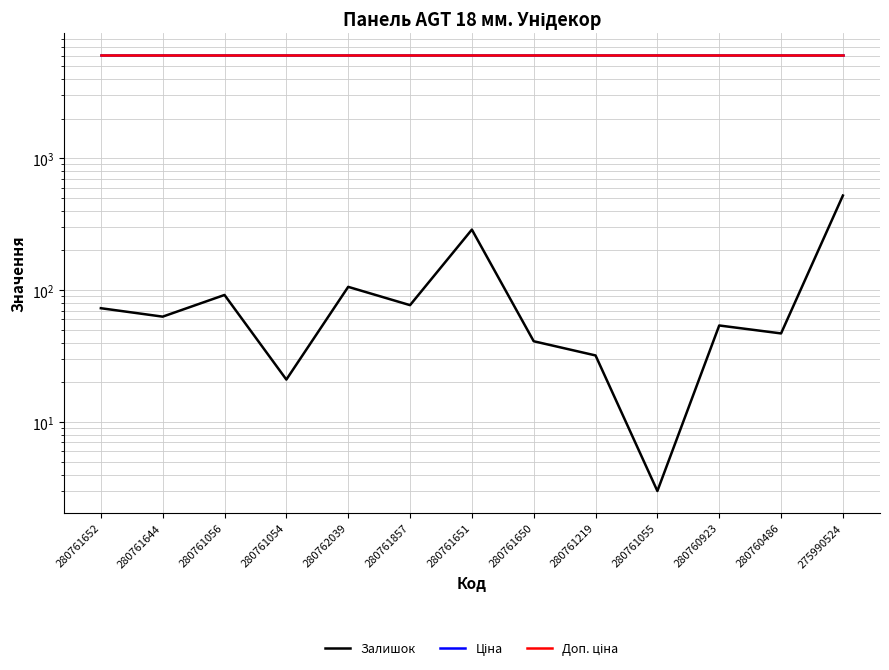

What is the maximum value for Залишок?

522.0